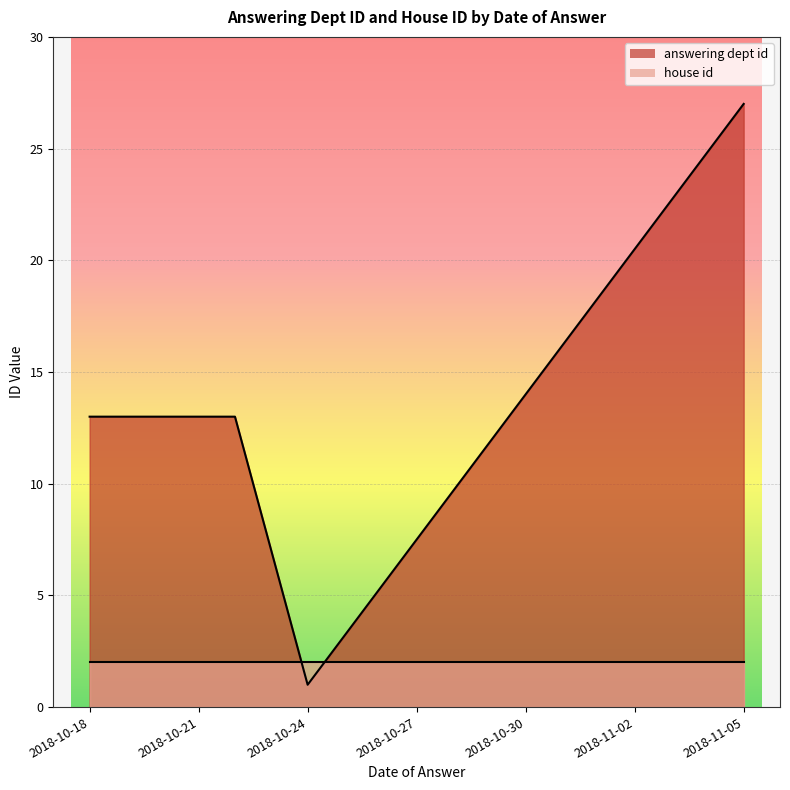

At which label does house id reach its minimum?

2018-11-05